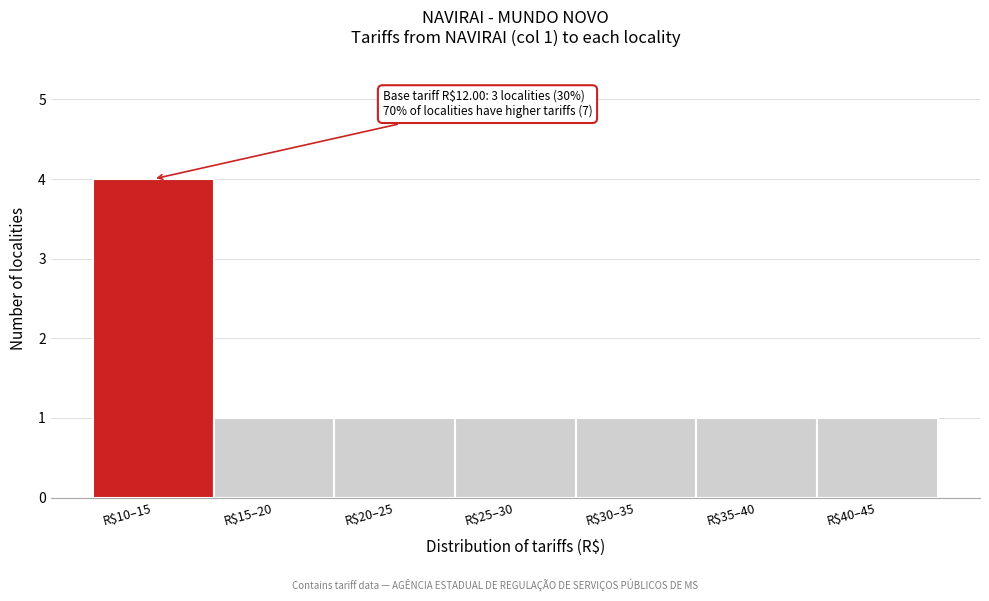

Reading left to right, what are all the values shown in this chart?

4	1	1	1	1	1	1